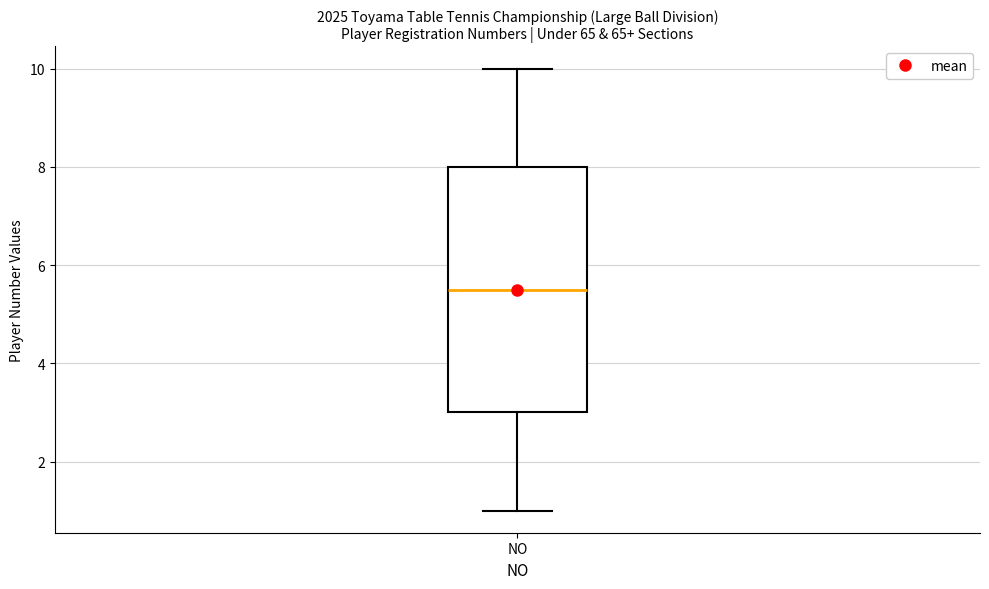

Where does the median line of the box for NO sit on the y-axis? The values are not printed on the chart, so give them approximately, as read against the axis.

5.6